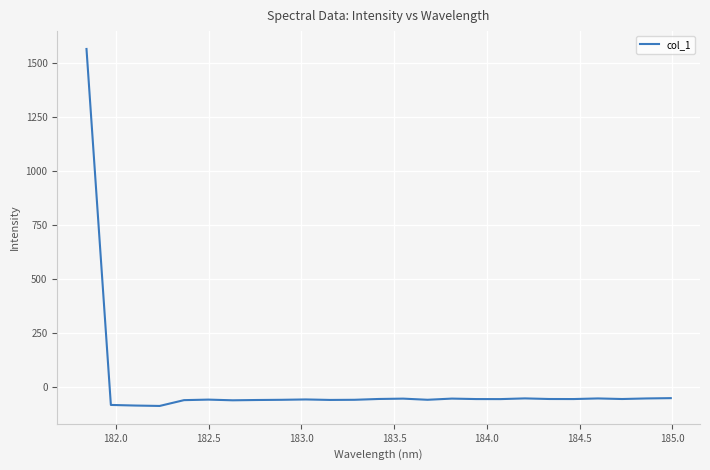

What is the smallest value displayed?

-89.1